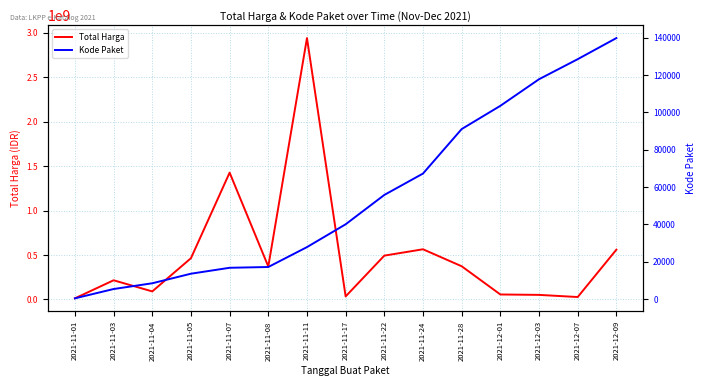

How many categories are shown in the chart?

15